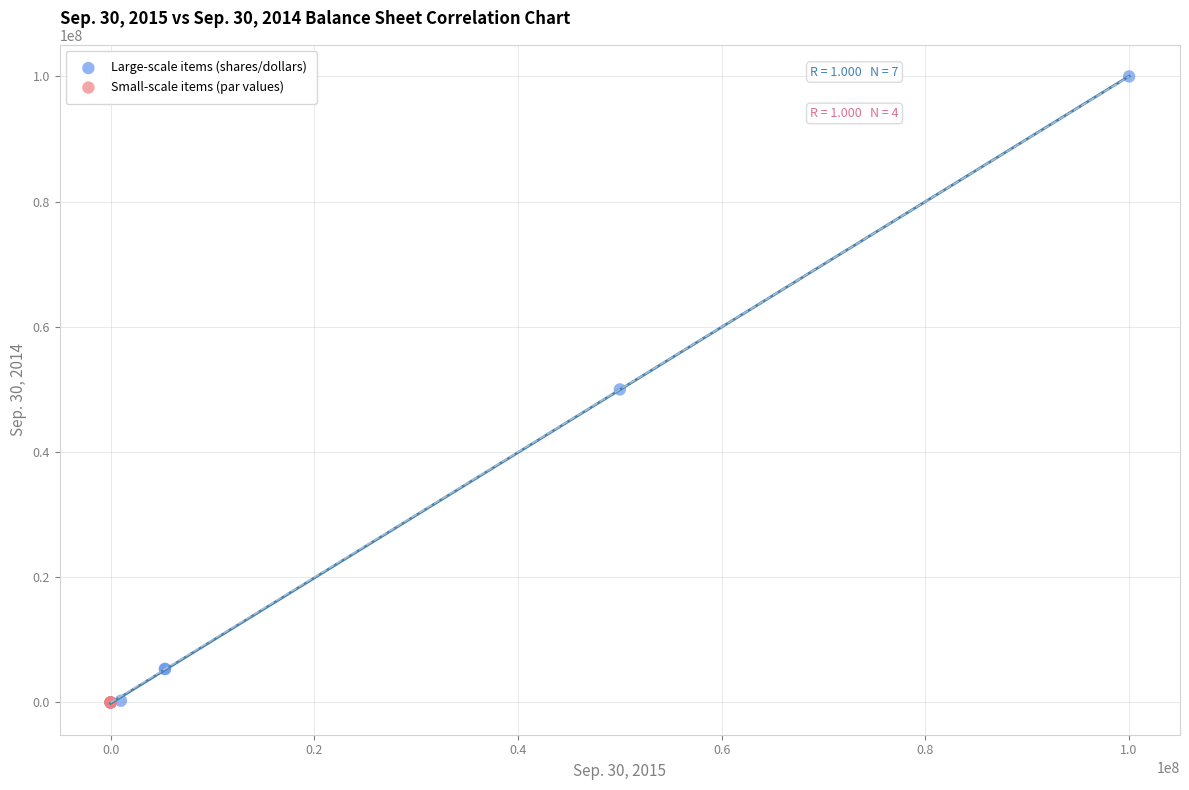

Which series contains the highest Y value?

Large-scale items (shares/dollars)